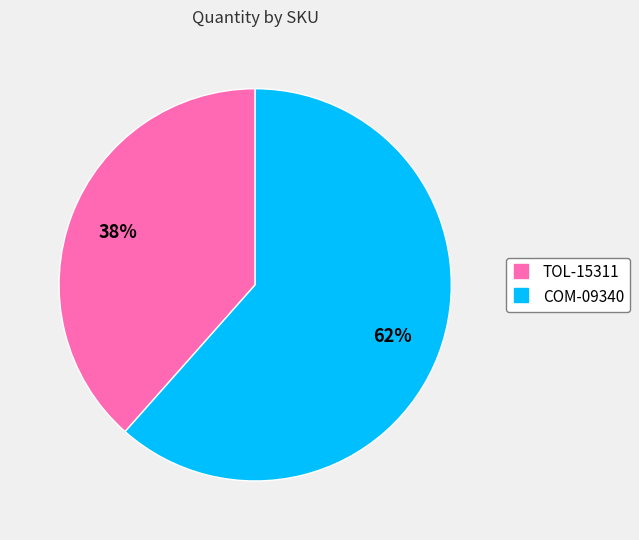

Combined, do COM-09340 and TOL-15311 account for over 50%?

Yes